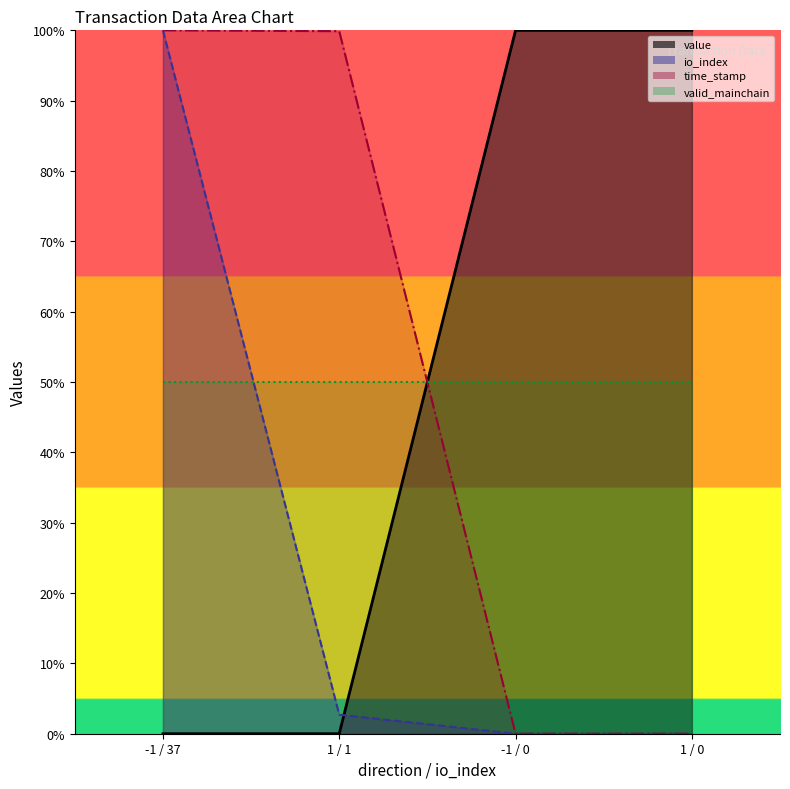

What is the difference between the highest and lowest values at 1 / 1?

99.9